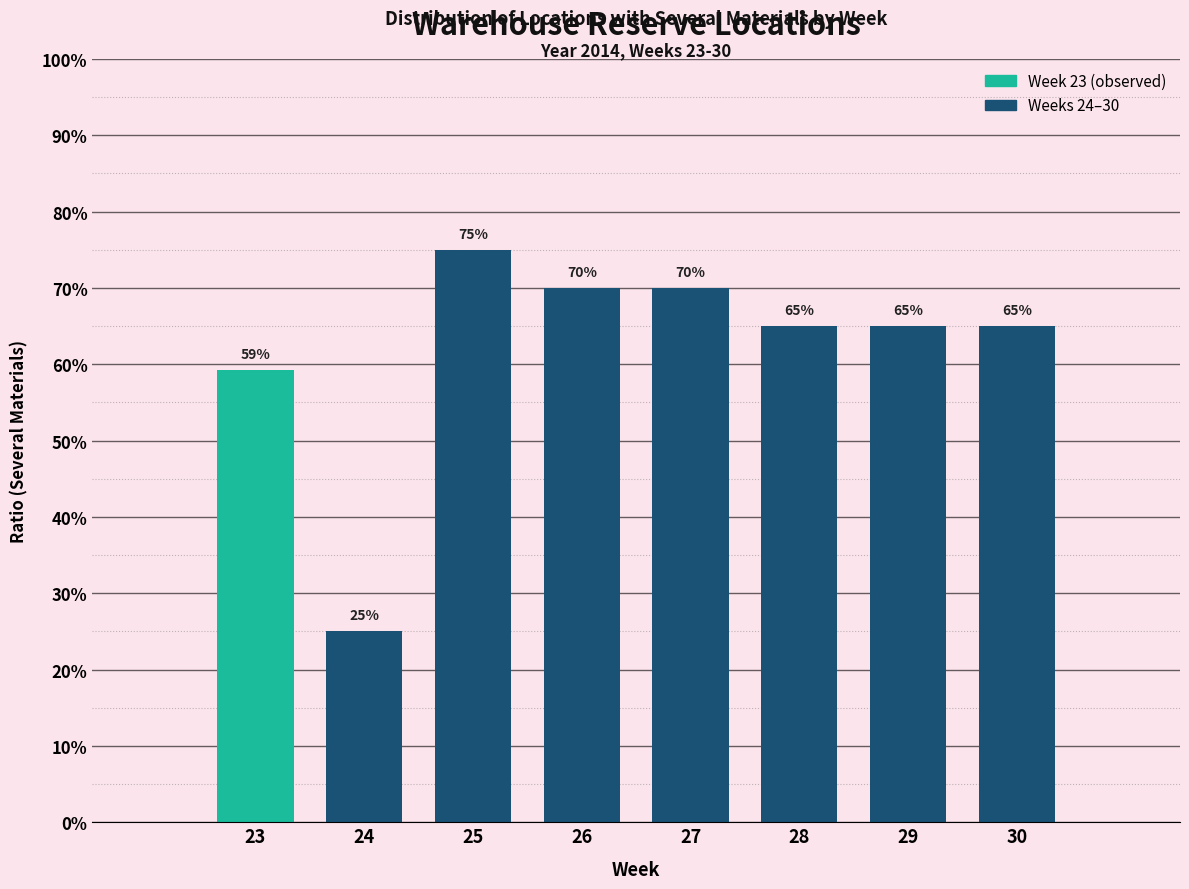

Does the chart contain any negative values?

No